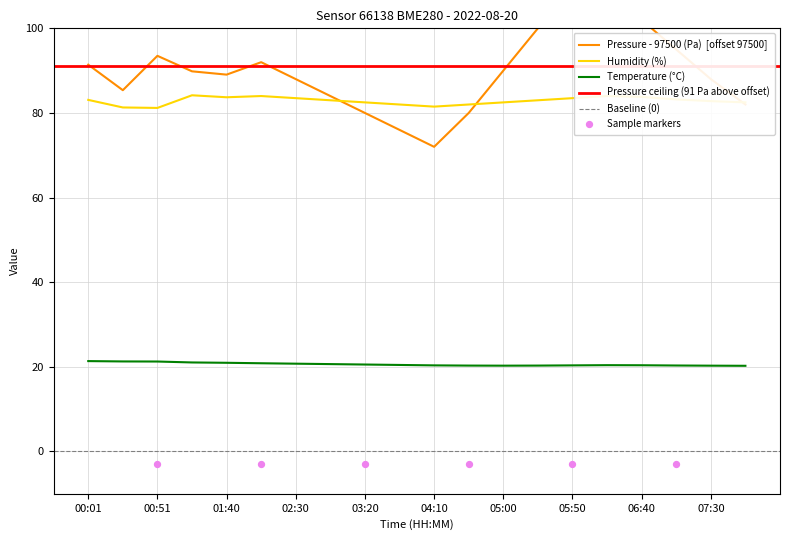

What is the total value across all series at 05:50?

213.8